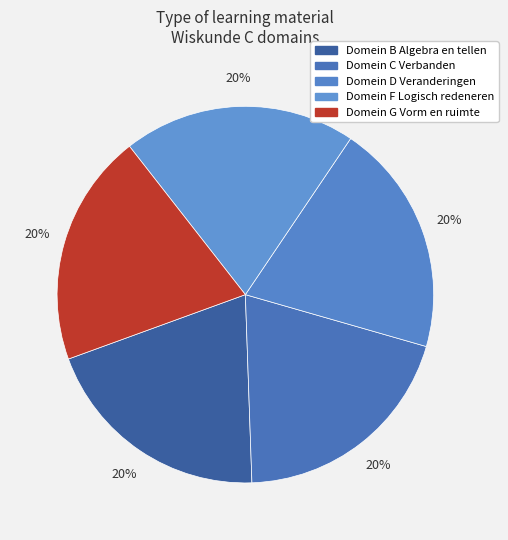

Rank the categories by value from highest to lowest.

Domein G Vorm en ruimte, Domein F Logisch redeneren, Domein D Veranderingen, Domein C Verbanden, Domein B Algebra en tellen